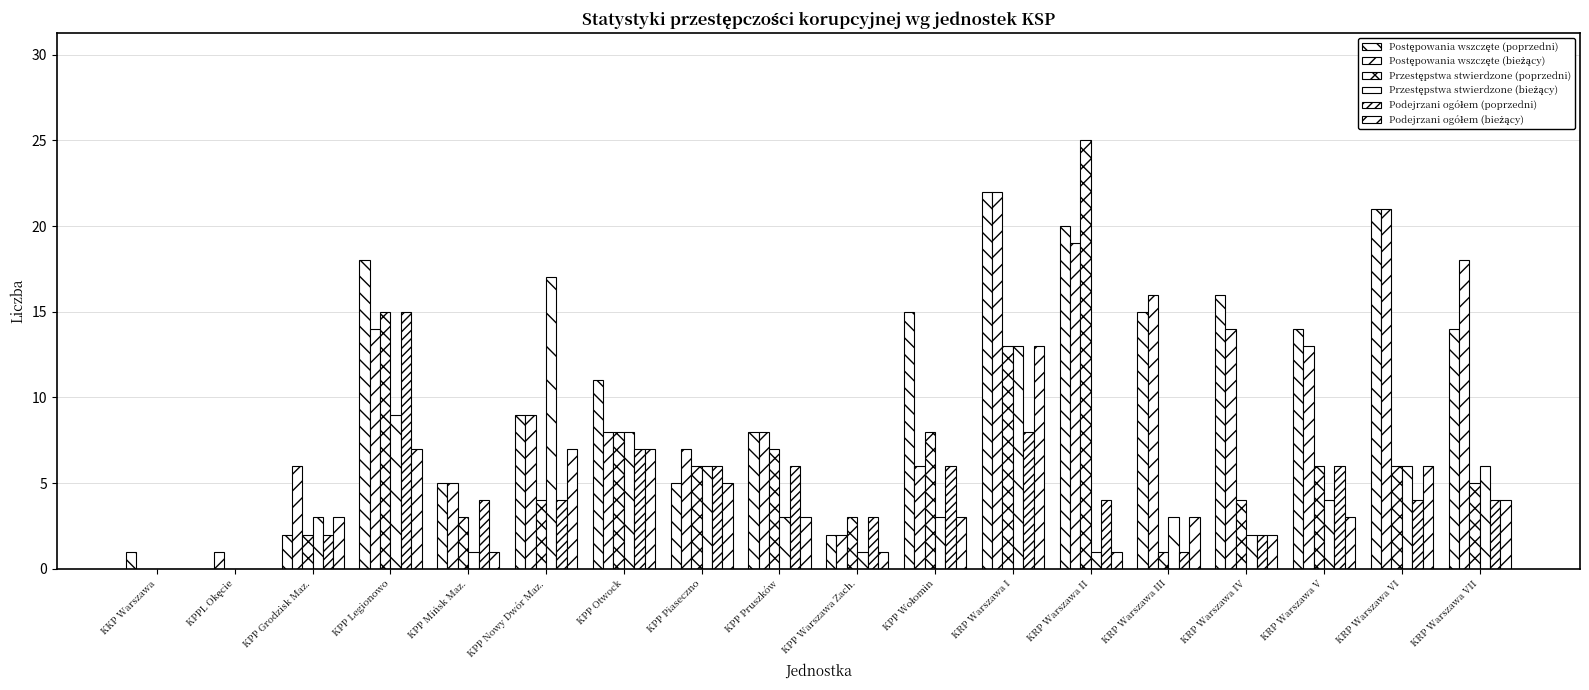

How many data points does each series have?

18